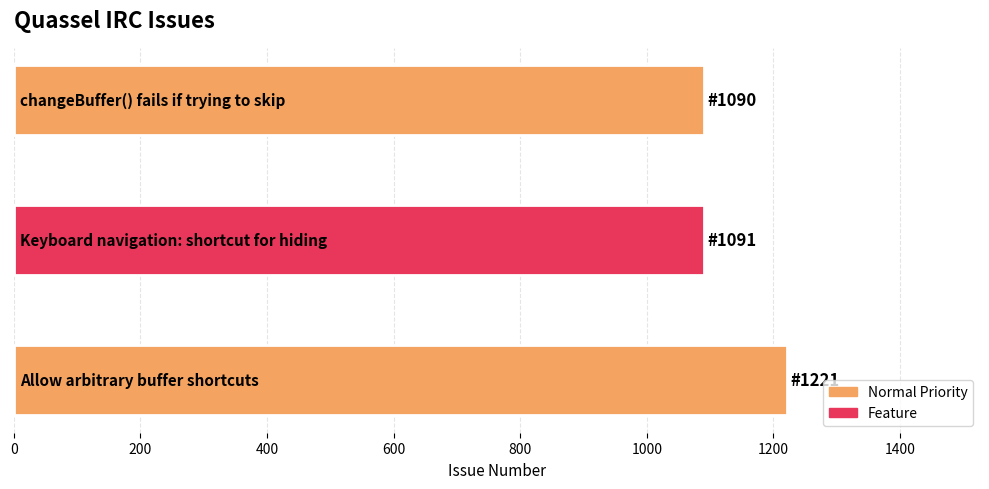

What is the sum of all values?

3402